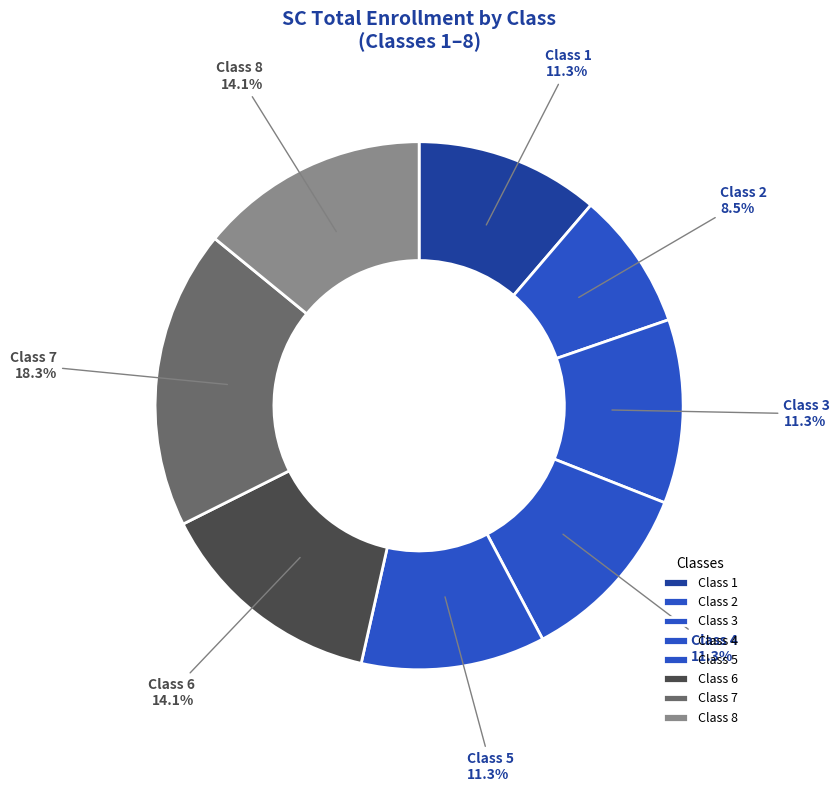

Which slice is the smallest?

Class 2